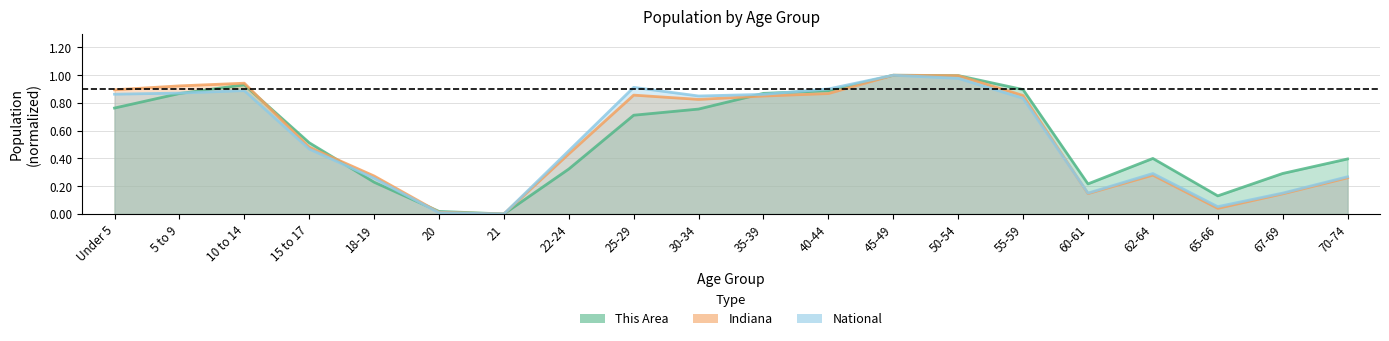

What are all the series names shown in the legend?

This Area, Indiana, National